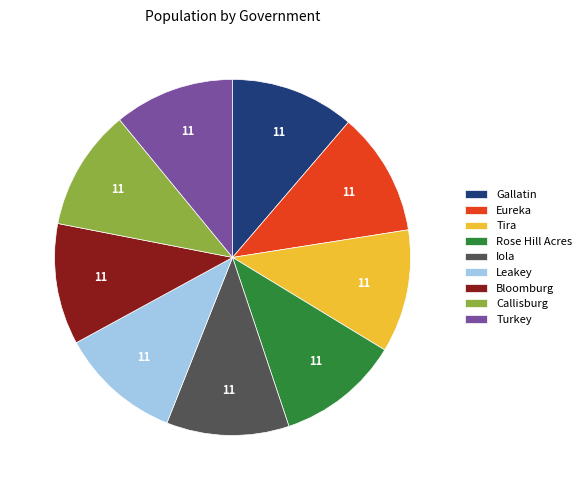

How many slices are in this pie chart?

9